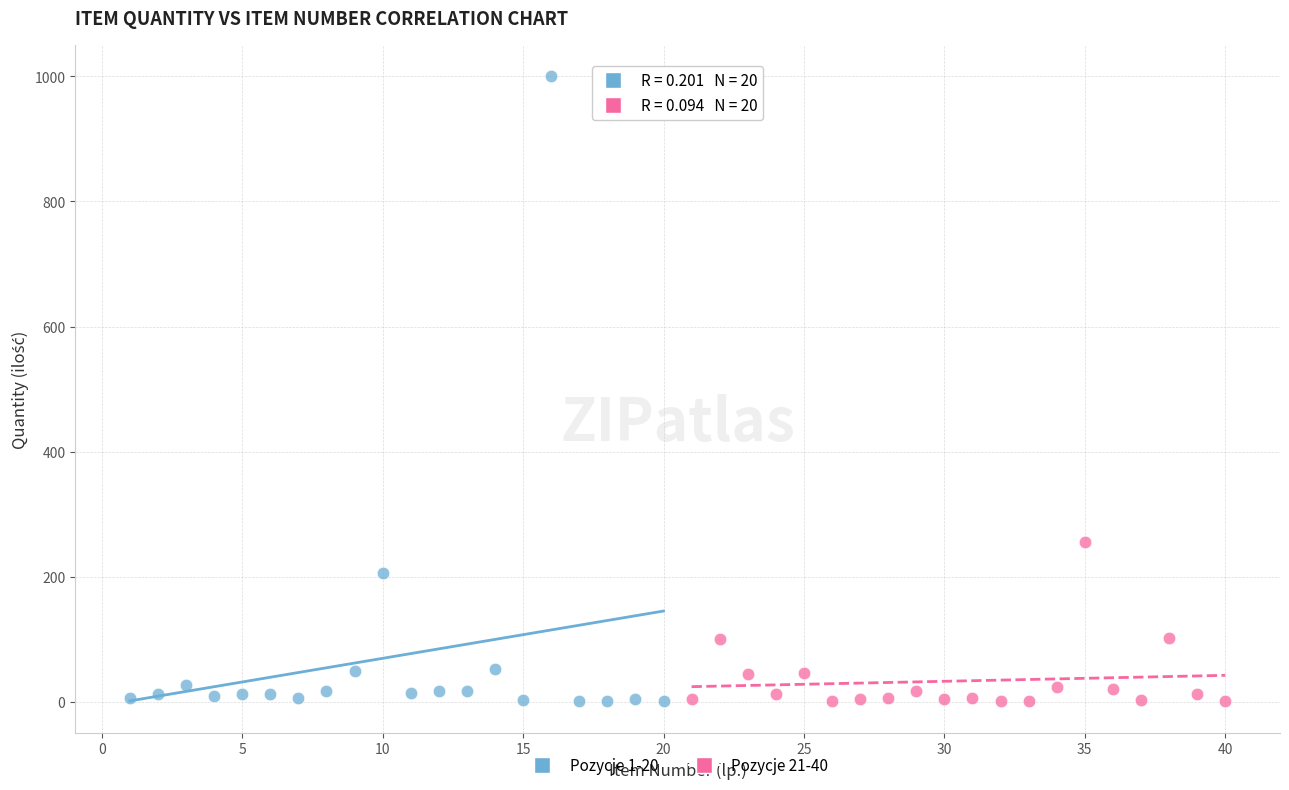

Which series has the largest Y range (max minus min)?

Pozycje 1-20